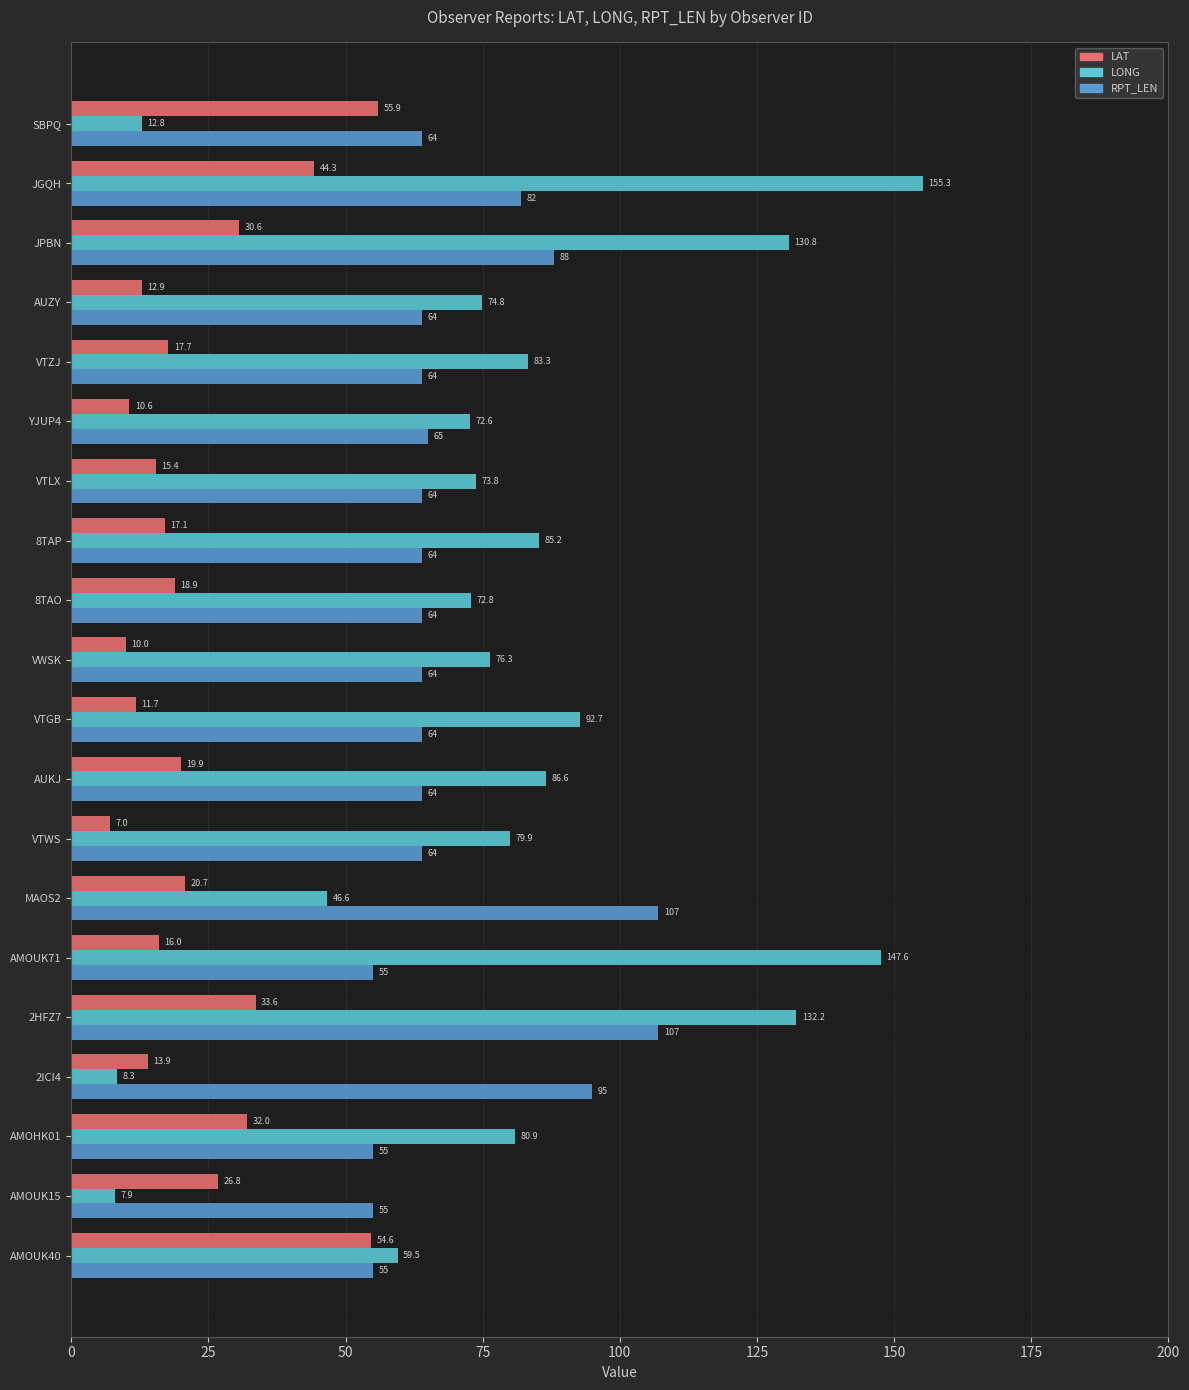

Between AMOUK15 and AMOUK71, which series saw the biggest shift?

LONG